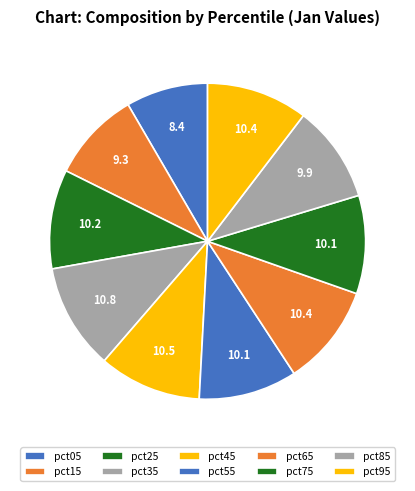

True or false: pct25 accounts for 10% of the total.

True